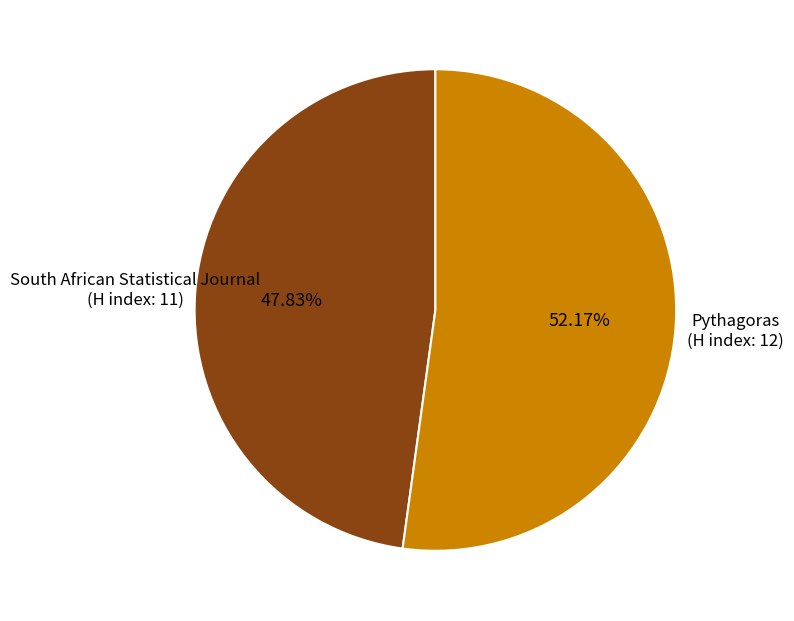

Which slice represents more than half of the pie?

Pythagoras (H index: 12)